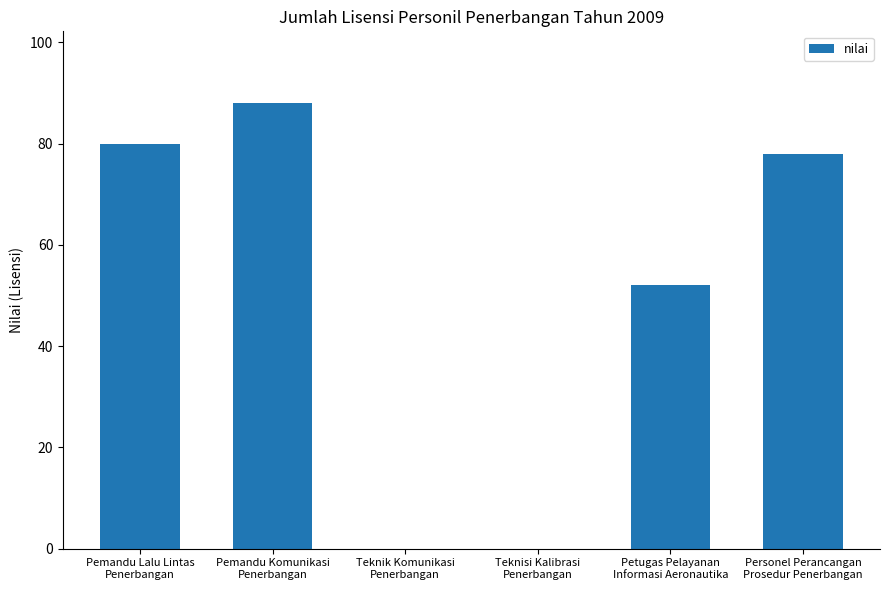

Reading left to right, extract all data points from this chart.

80	88	0	0	52	78